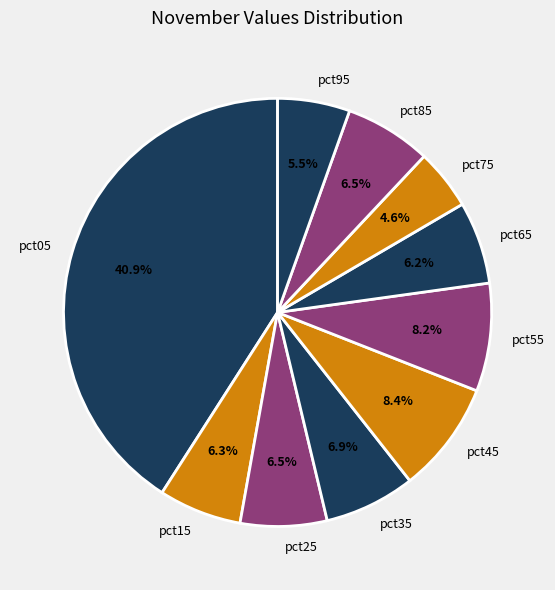

To the nearest percent, what percentage of the pie is pct75?

5%